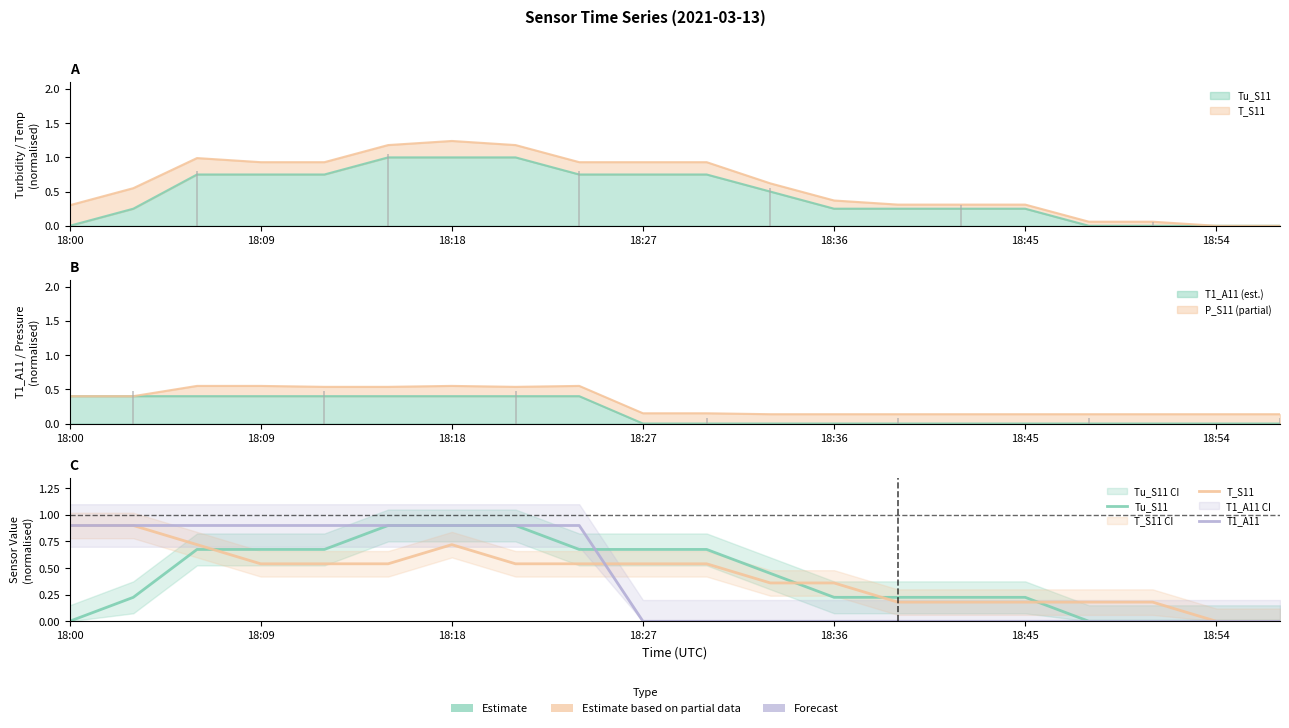

What is the sum of the T1_A11 values at 12 and 18:09?

0.9